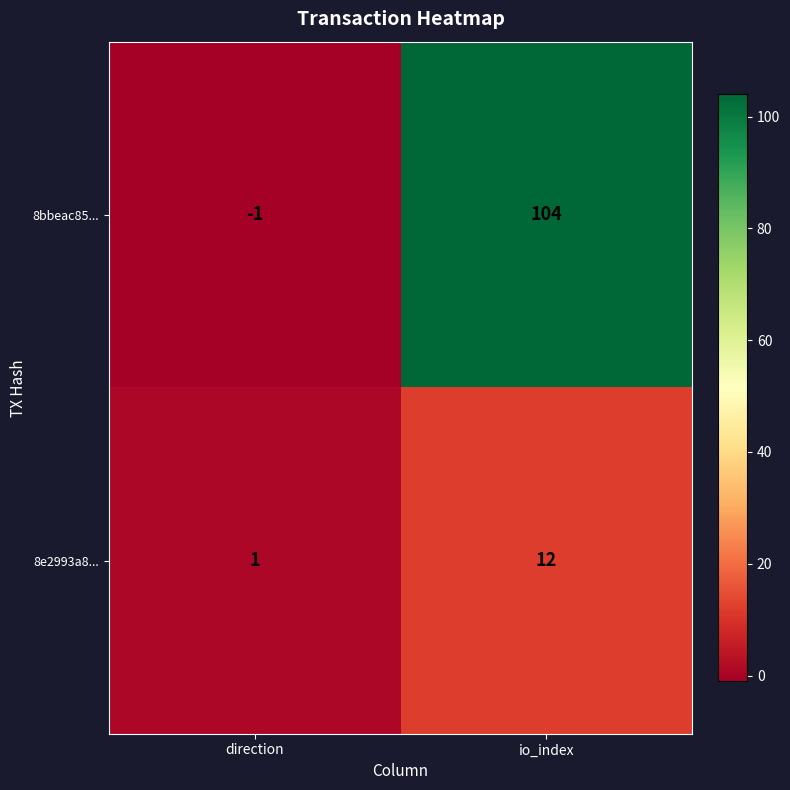

What is the difference between the highest and lowest values at io_index?

92